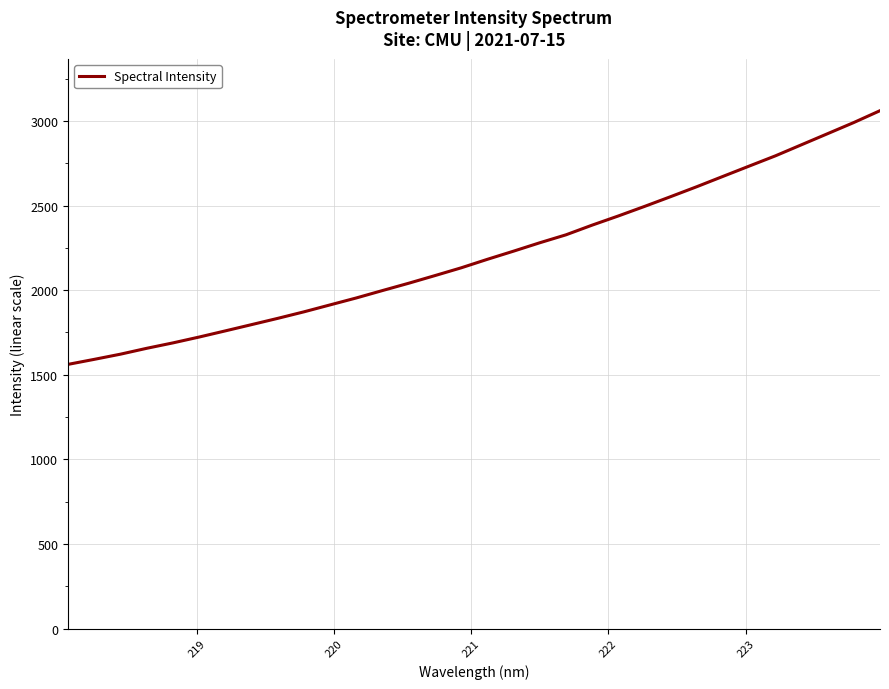

What is the minimum value shown in the chart?

1561.6